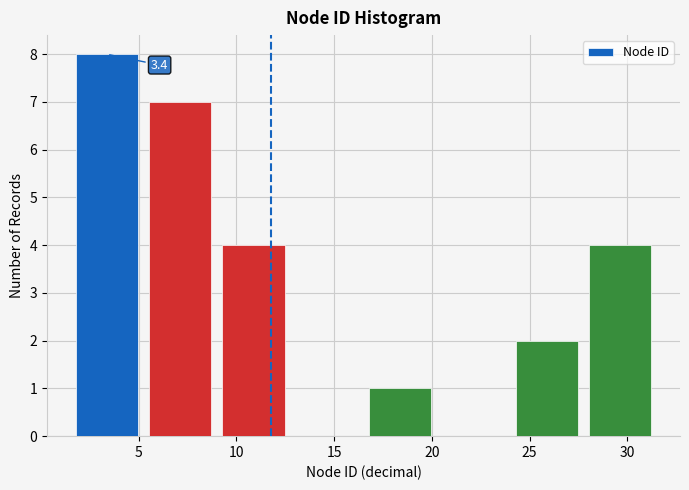

Which range on the x-axis has the tallest bar?

1.50 to 5.25